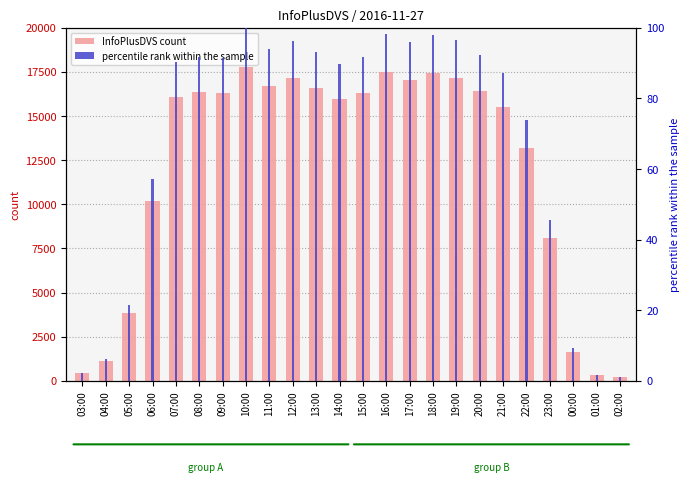

Is the value of InfoPlusDVS count at 03:00 greater than the value of percentile rank within the sample at 13:00?

Yes